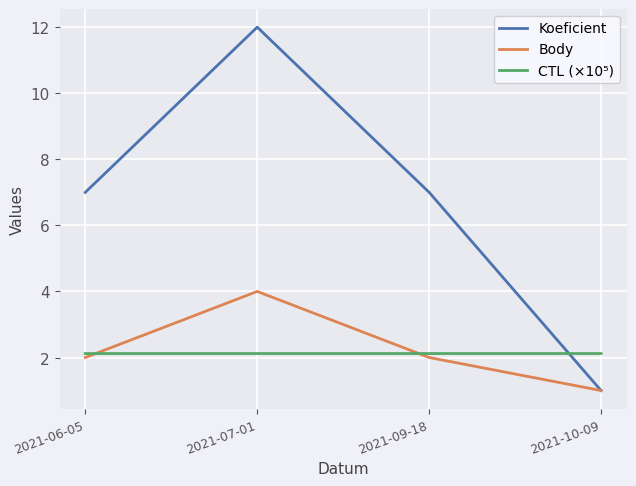

Rank the series by their maximum value, from lowest to highest.

CTL (×10⁵), Body, Koeficient